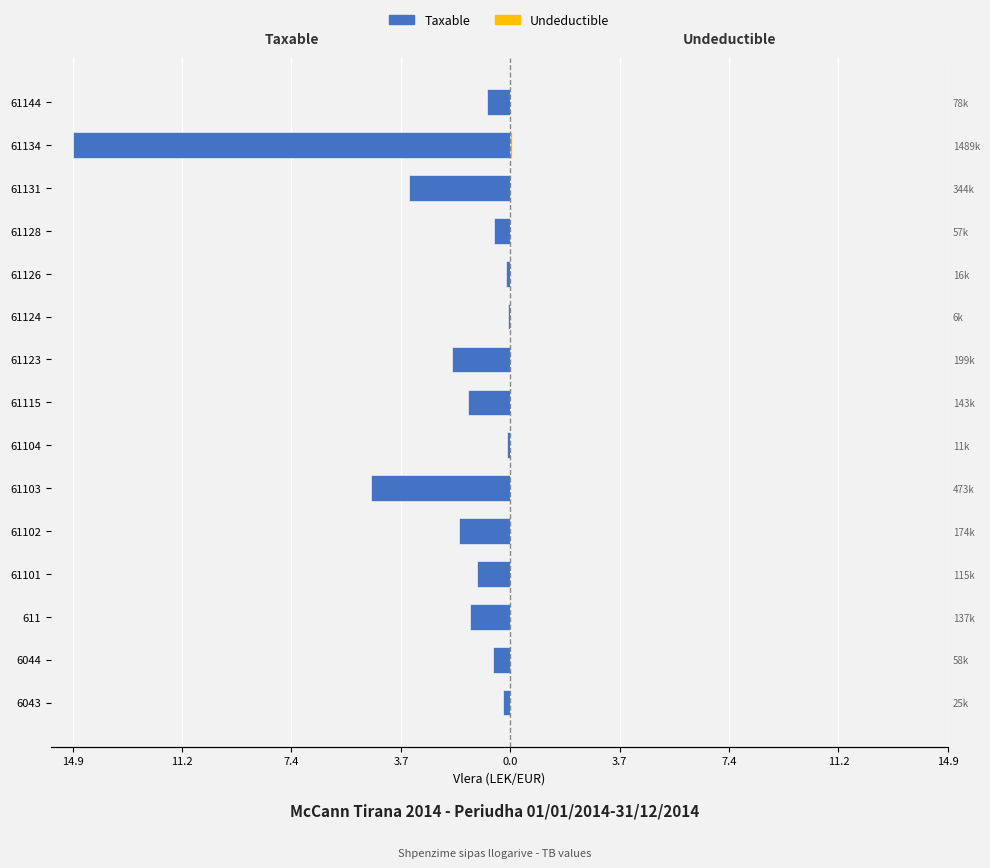

Which series changed the most between 6044 and 611?

Taxable